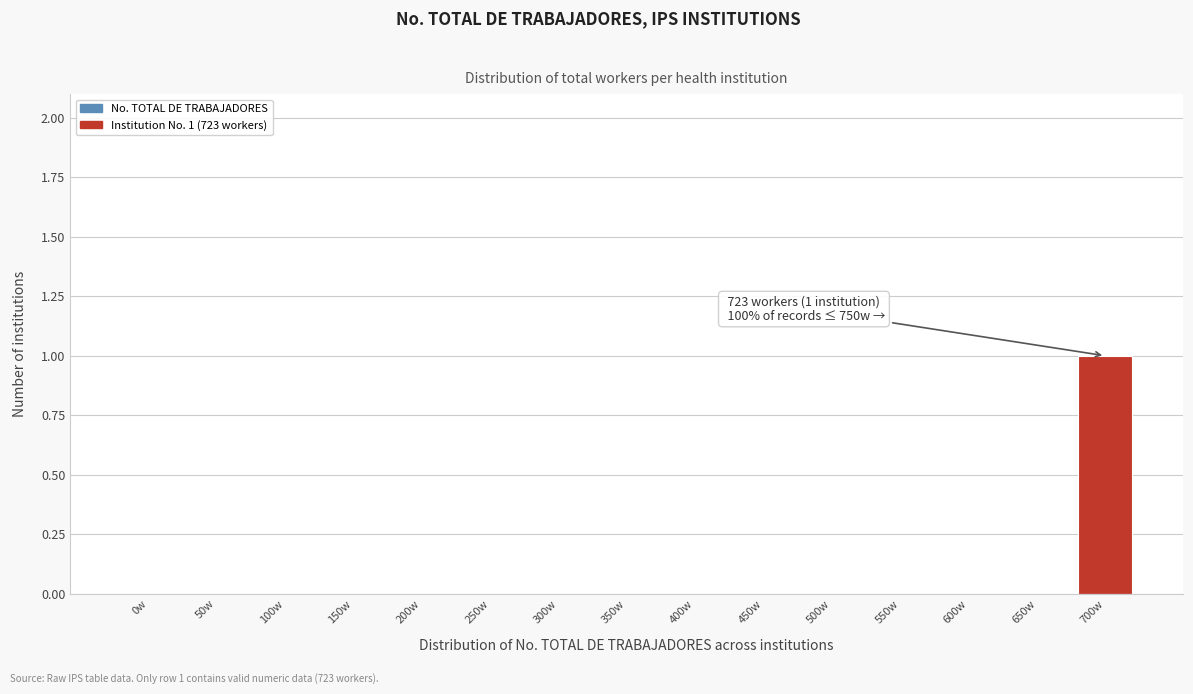

Reading right to left, what are all the values shown in this chart?

700w=1	650w=0	600w=0	550w=0	500w=0	450w=0	400w=0	350w=0	300w=0	250w=0	200w=0	150w=0	100w=0	50w=0	0w=0